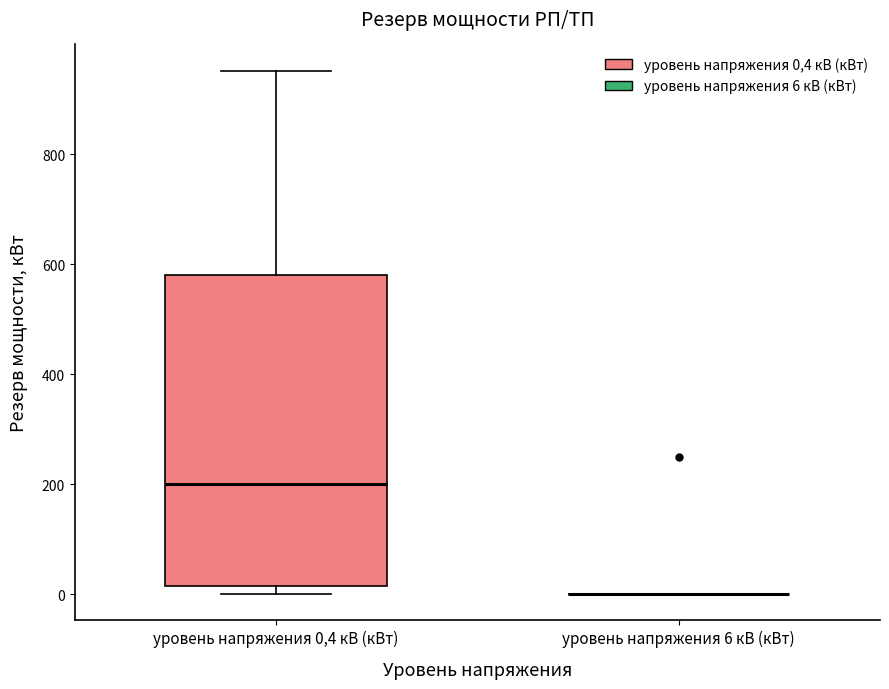

Reading left to right, transcribe this box plot: for each box, give where its median line is, the range the box spans, and where its two whiskers end, as read against the y-axis. The values are not printed on the chart, so give them approximately, as read against the axis.

уровень напряжения 0,4 кВ (кВт): median 200, box 20 to 580, whiskers 0 to 960
уровень напряжения 6 кВ (кВт): box collapsed to a line at 0, whiskers 0 to 0